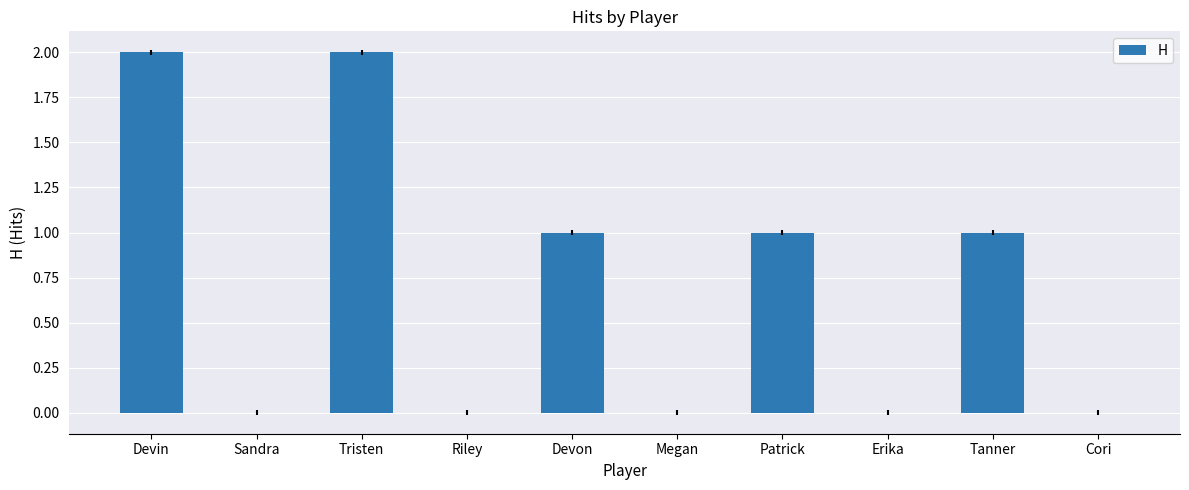

Reading right to left, list all the values displayed in this chart.

0	1	0	1	0	1	0	2	0	2